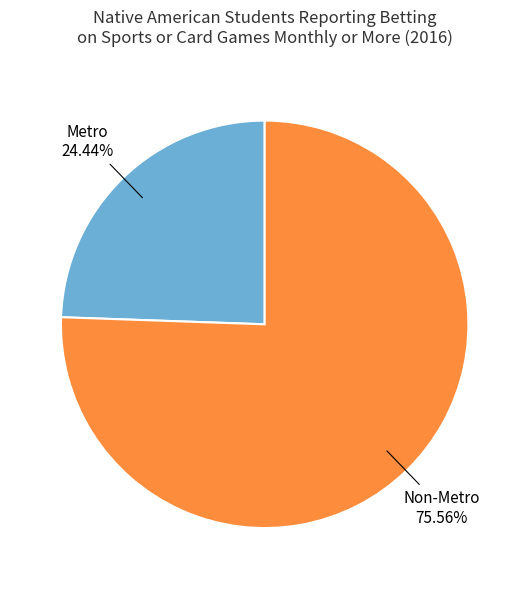

Which has a higher value, Metro or Non-Metro?

Non-Metro